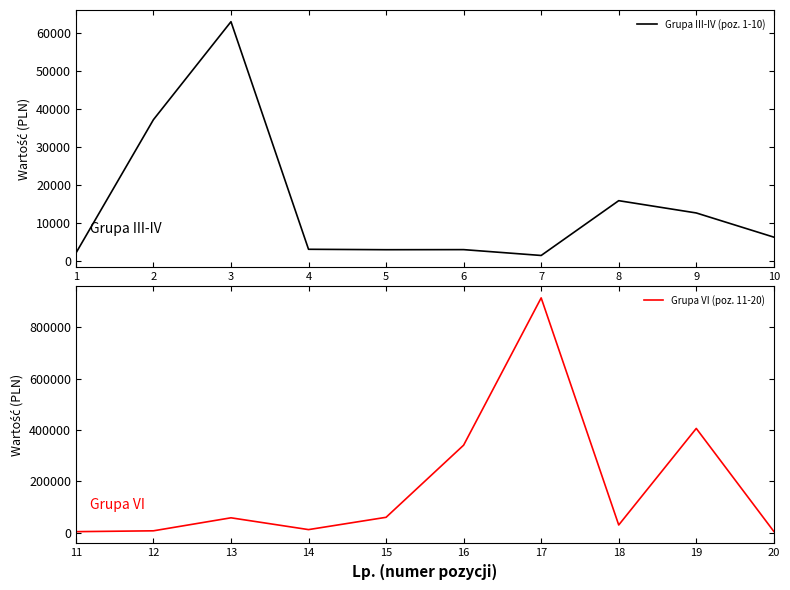

The value of Grupa VI (poz. 11-20) at 19 is 543219.6. True or false?

False